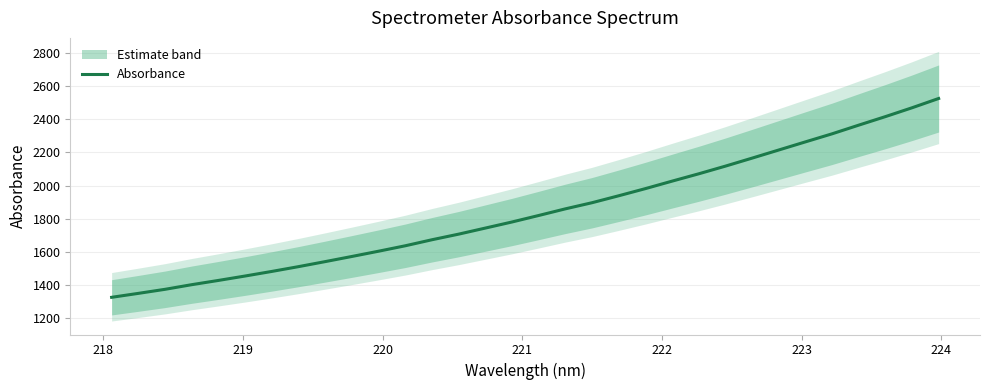

What is the highest value of the Absorbance series?

2524.1